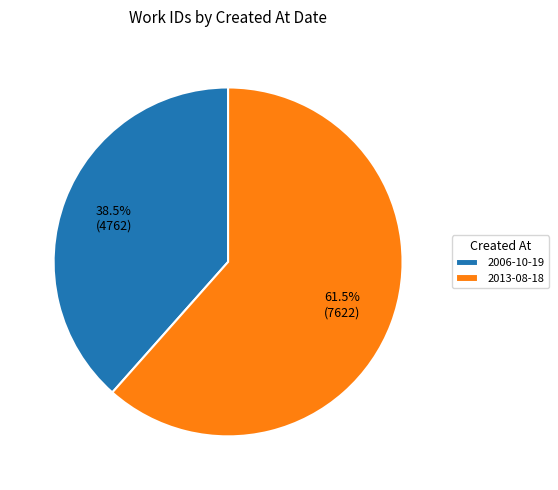

Approximately how many times larger is the value at 2013-08-18 compared to 2006-10-19?

1.6